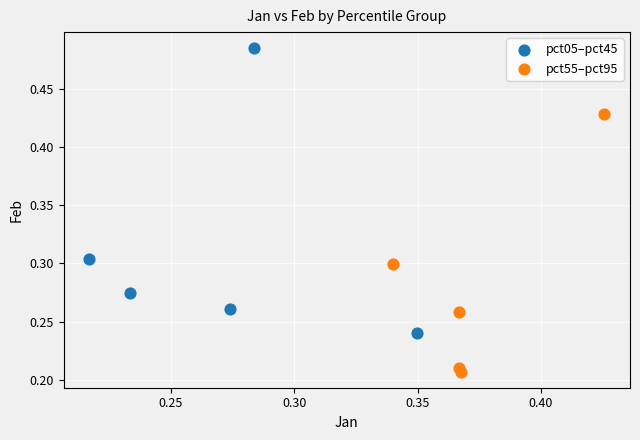

Which series contains the lowest Y value?

pct55–pct95